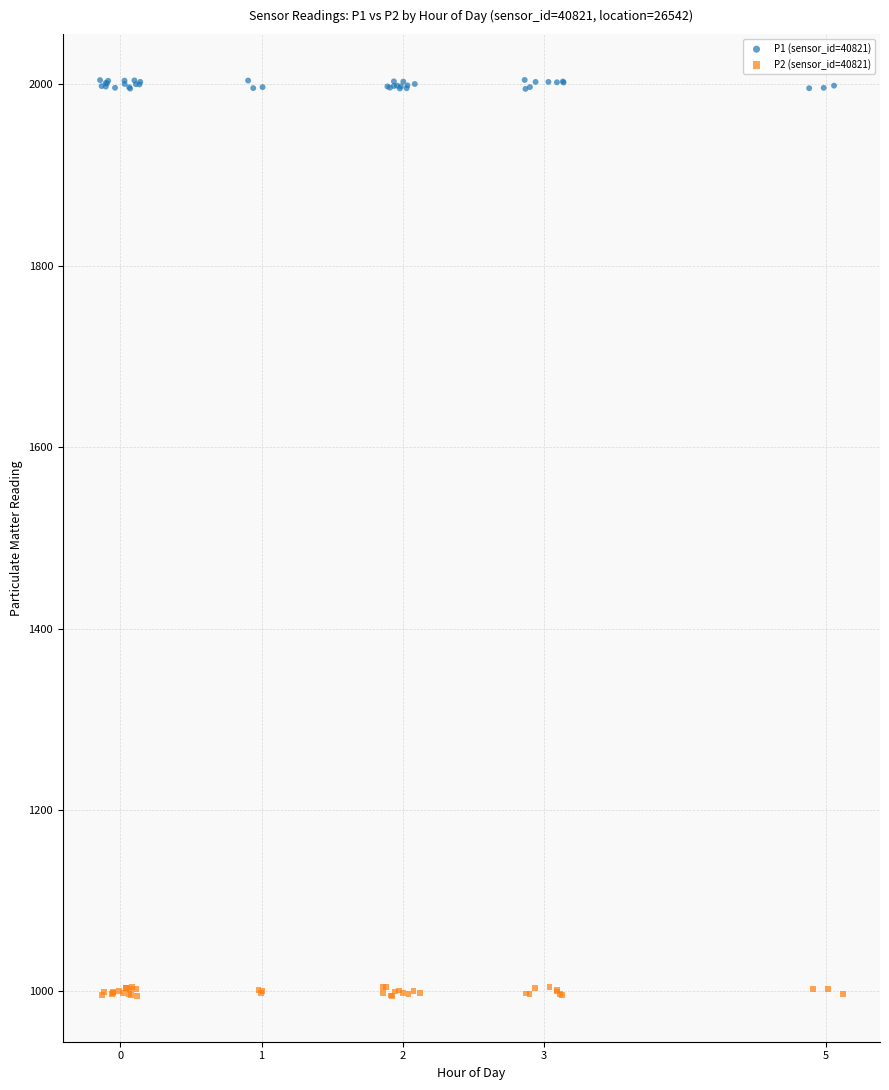

Which series reaches the maximum Y coordinate?

P1 (sensor_id=40821)